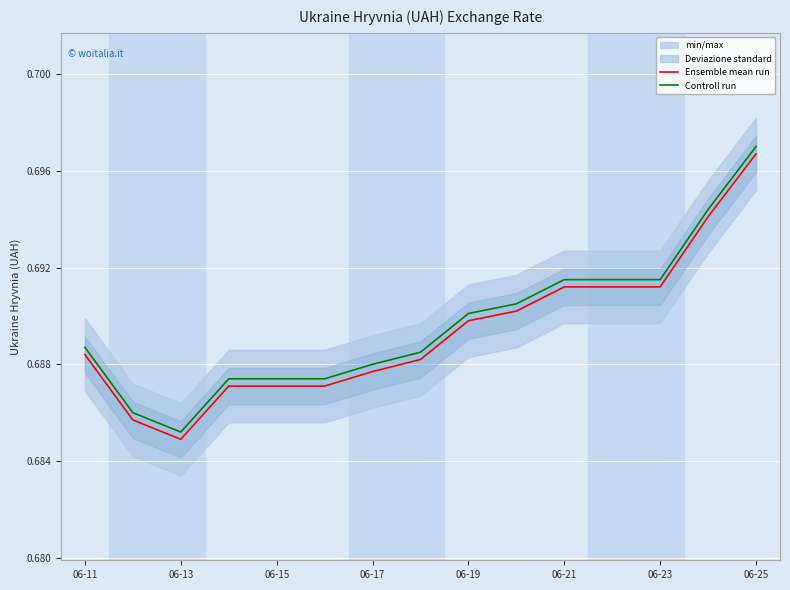

True or false: Controll run and Ensemble mean run intersect in this chart.

False